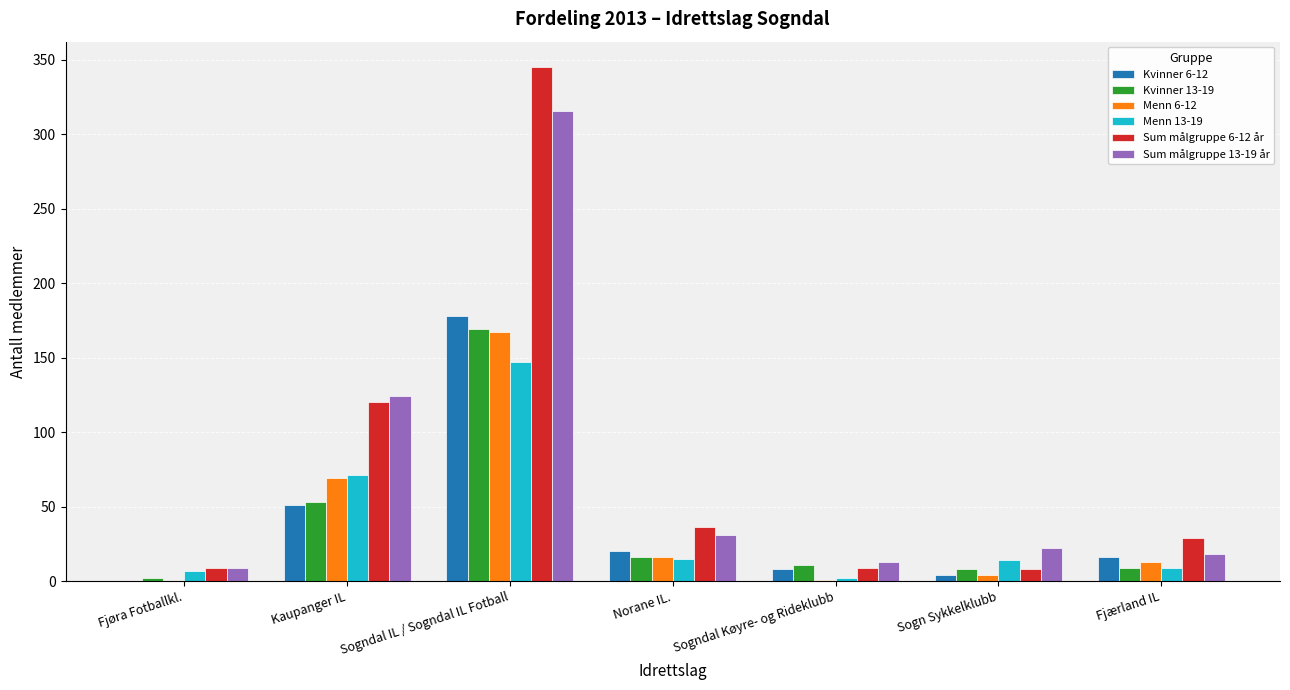

How many categories are shown in the chart?

7